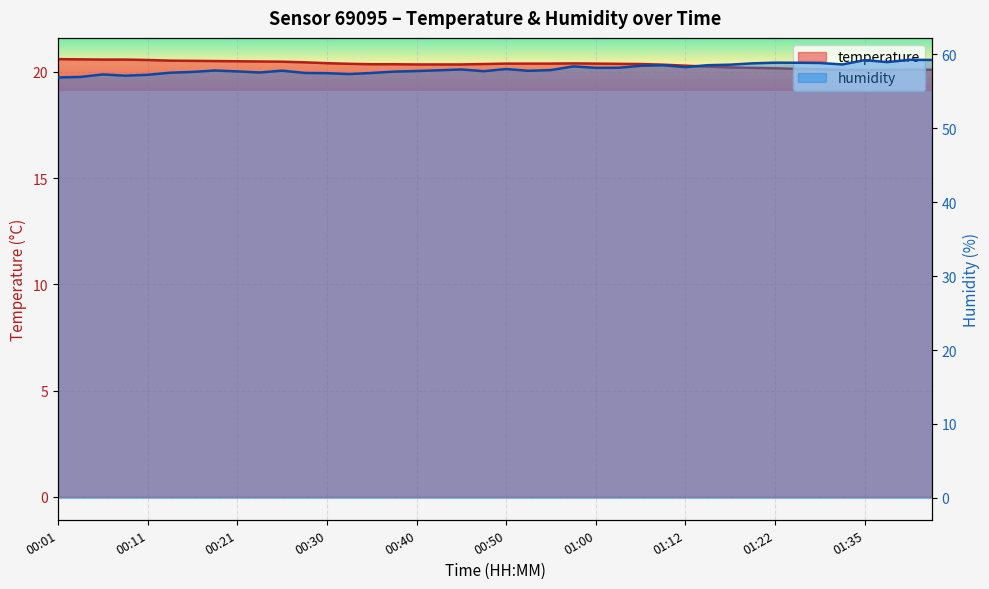

Rank the series by their average value, from lowest to highest.

temperature, humidity